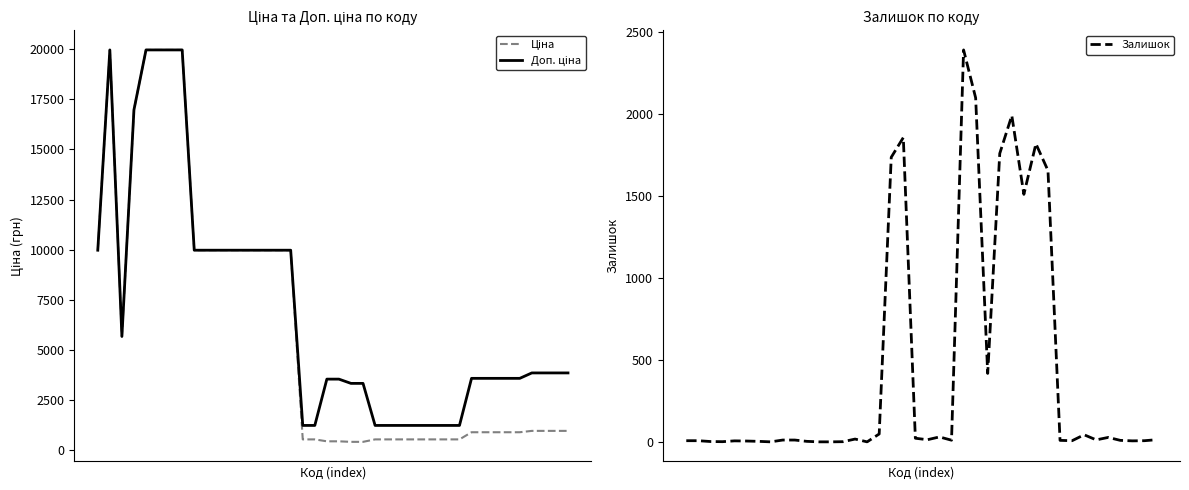

What is the total value across all series at 7?

39928.3